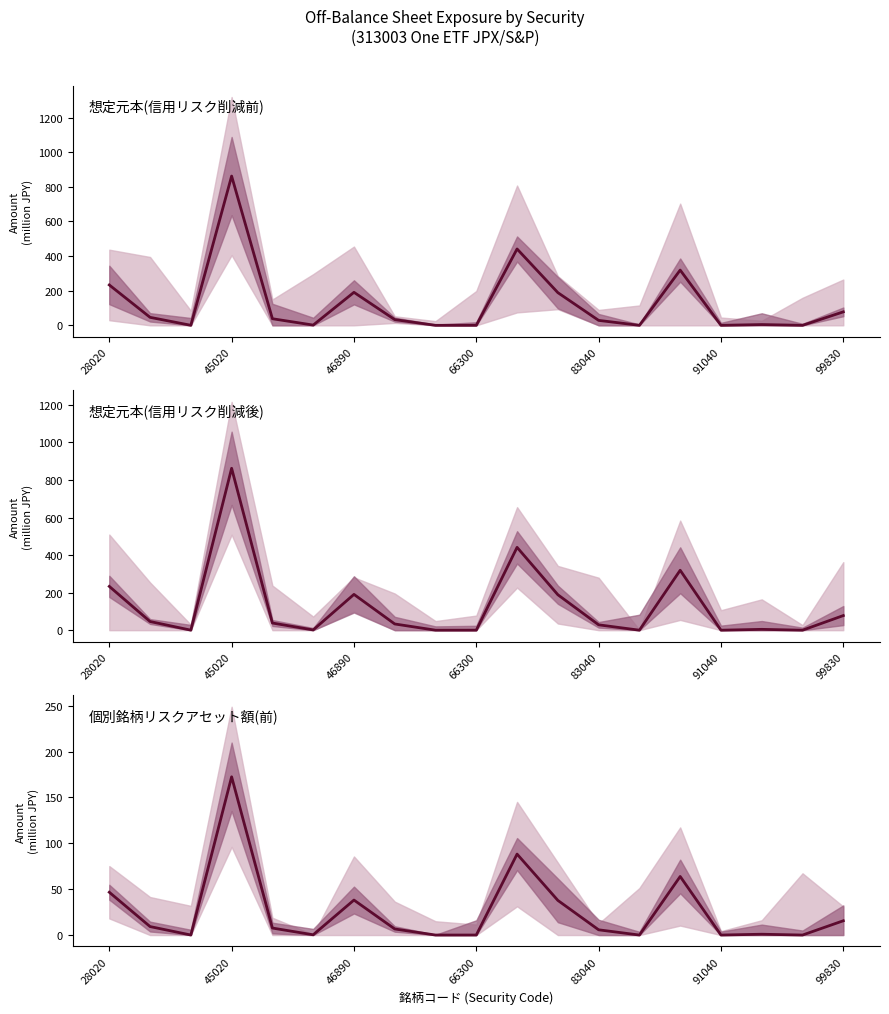

The 個別銘柄リスクアセット額(前) series shows 6.6 at 7. True or false?

True